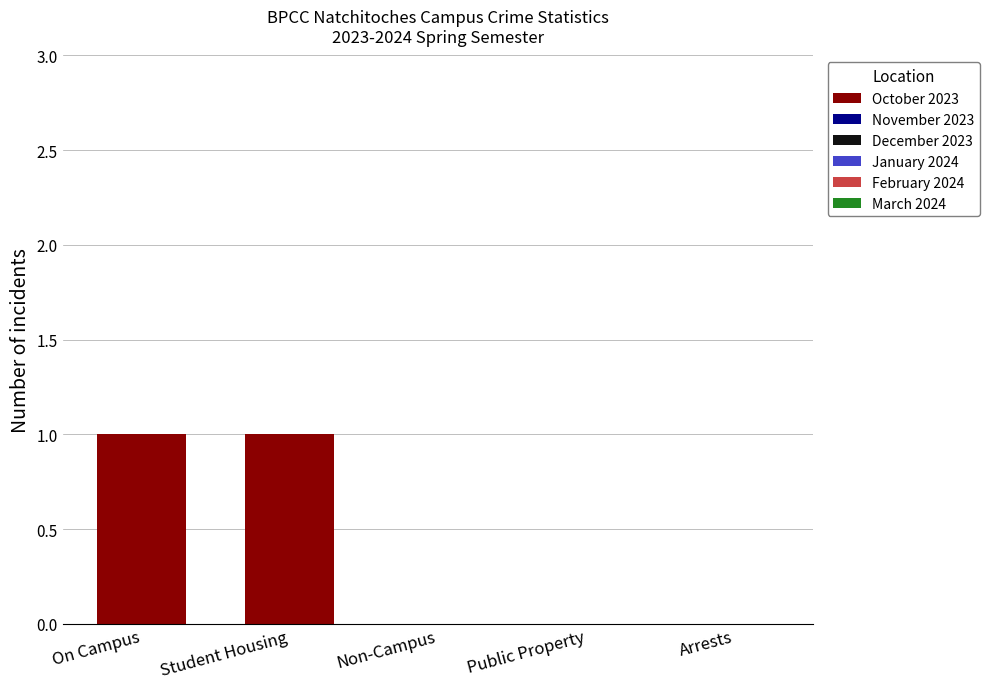

Between On Campus and Non-Campus, which is larger?

On Campus